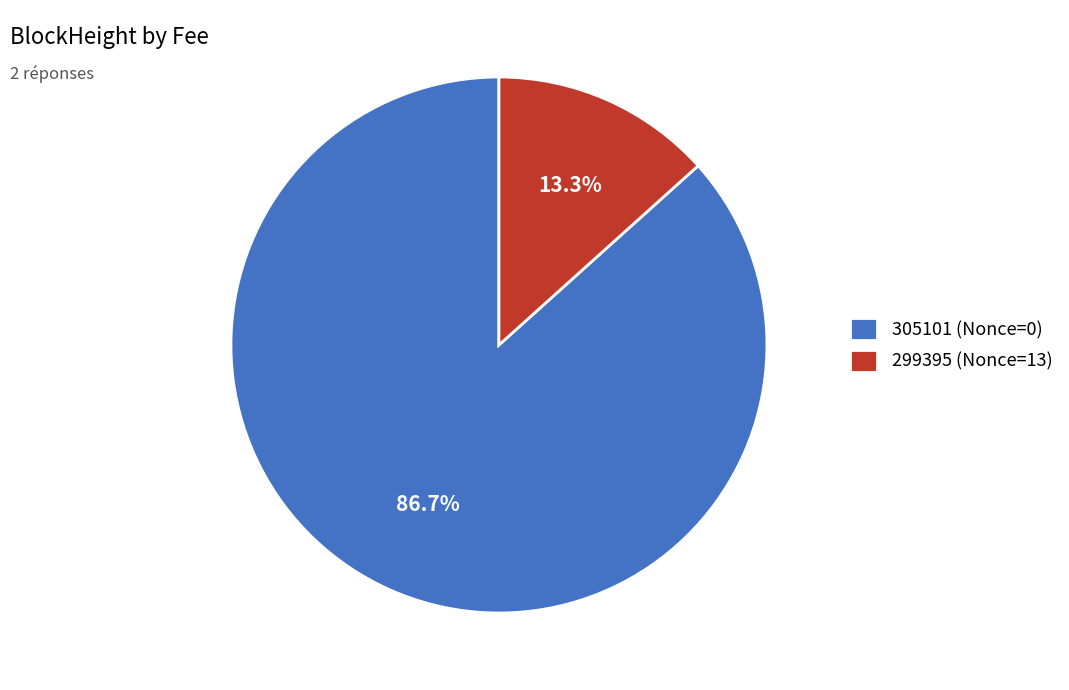

Is it true that 299395 is 99% of the pie?

False